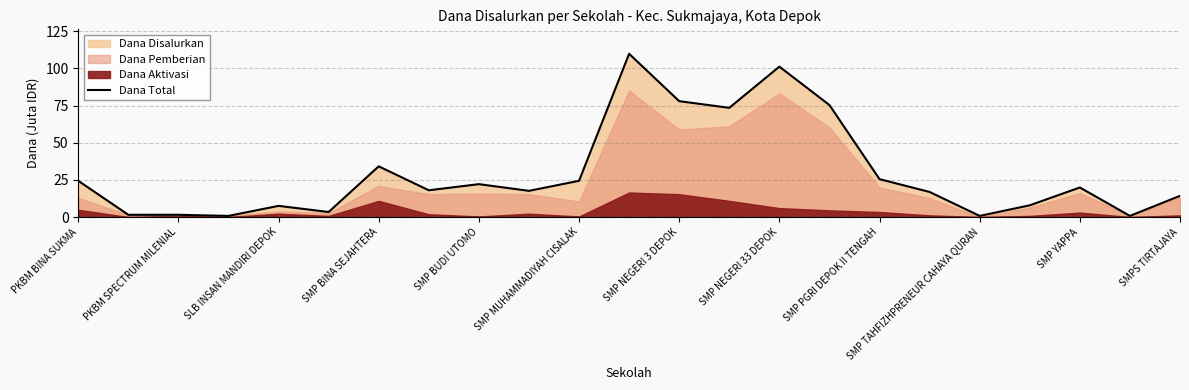

The value of Dana Total at SMP NEGERI 3 DEPOK is 34.5. True or false?

False